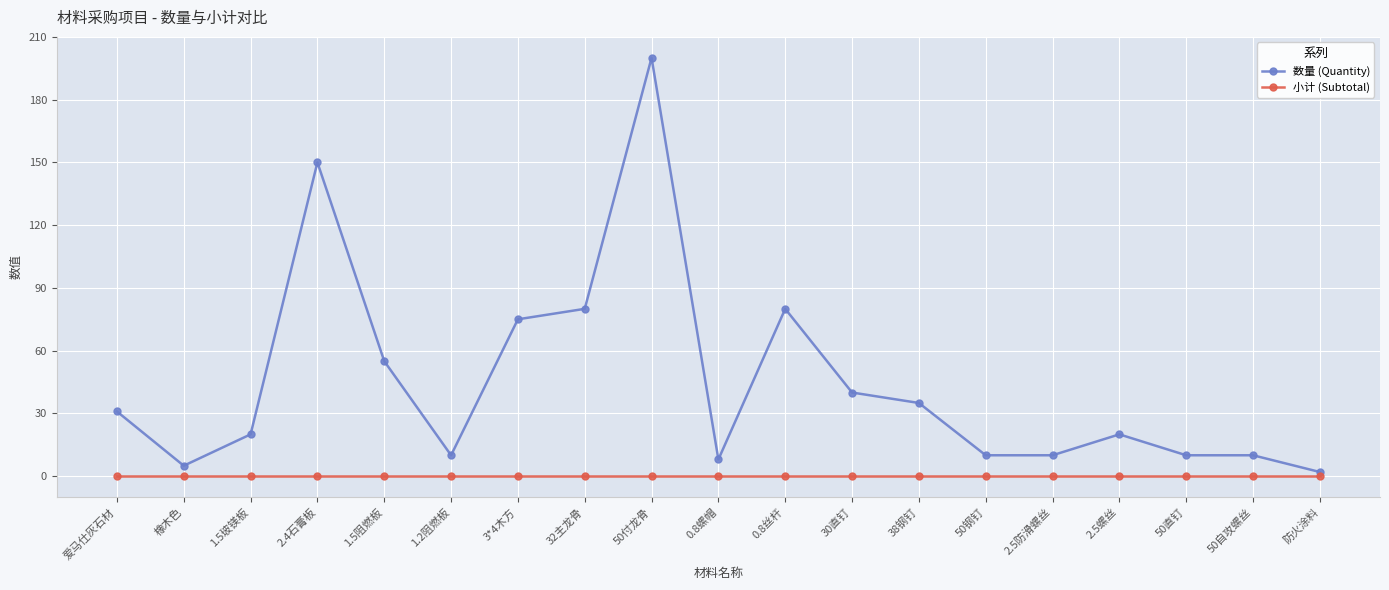

Which series changed the most between 0.8螺帽 and 38钢钉?

数量 (Quantity)